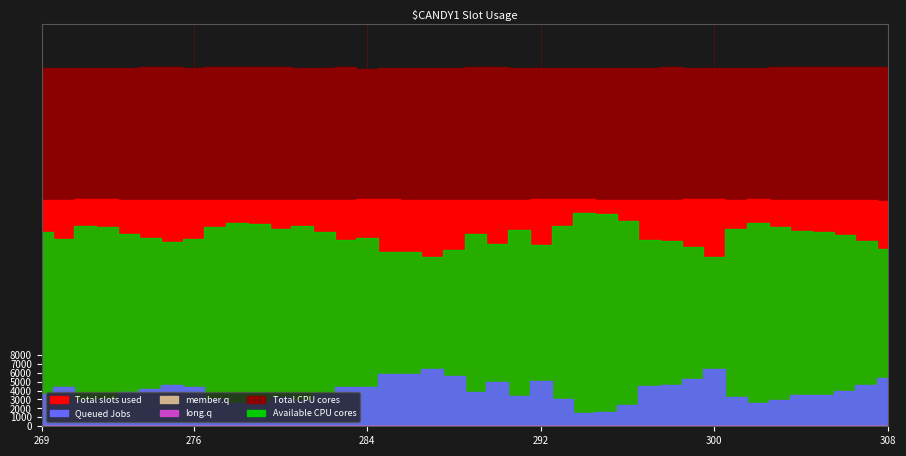

Which series has the largest range (max minus min)?

Available CPU cores